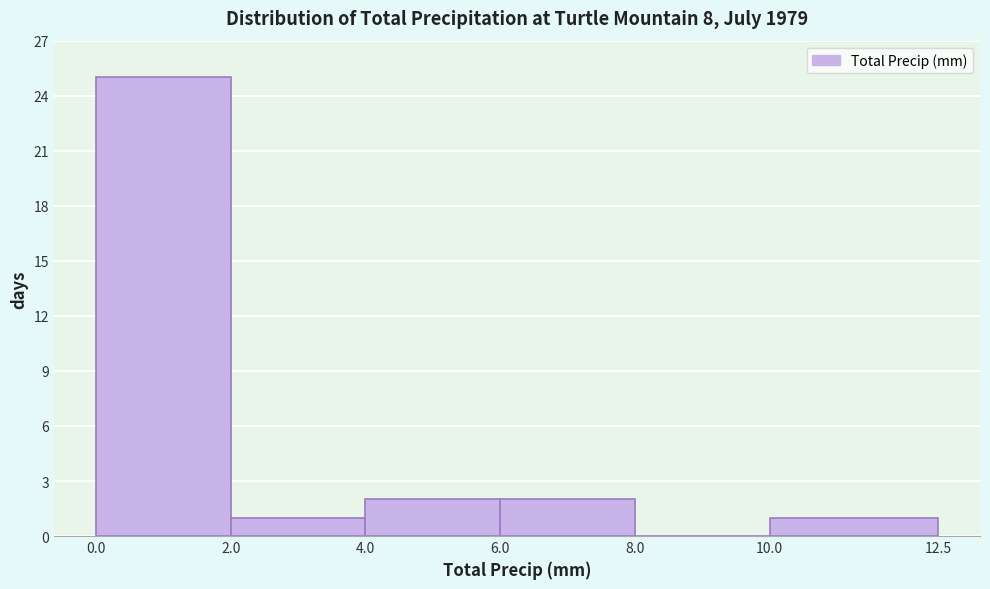

What is the height of the bar covering 0.0 to 2.0 on the x-axis? The values are not printed on the chart, so give them approximately, as read against the axis.

25